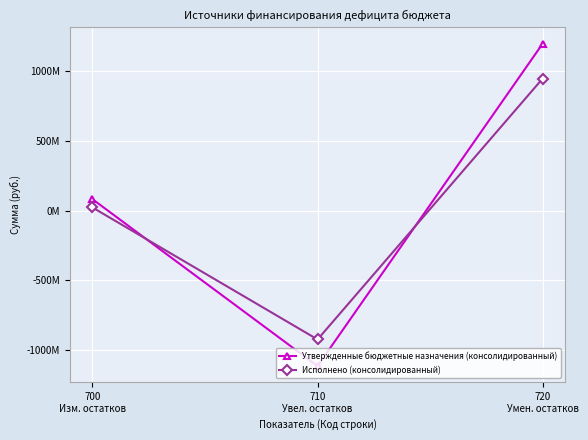

Does the chart have visible grid lines?

Yes